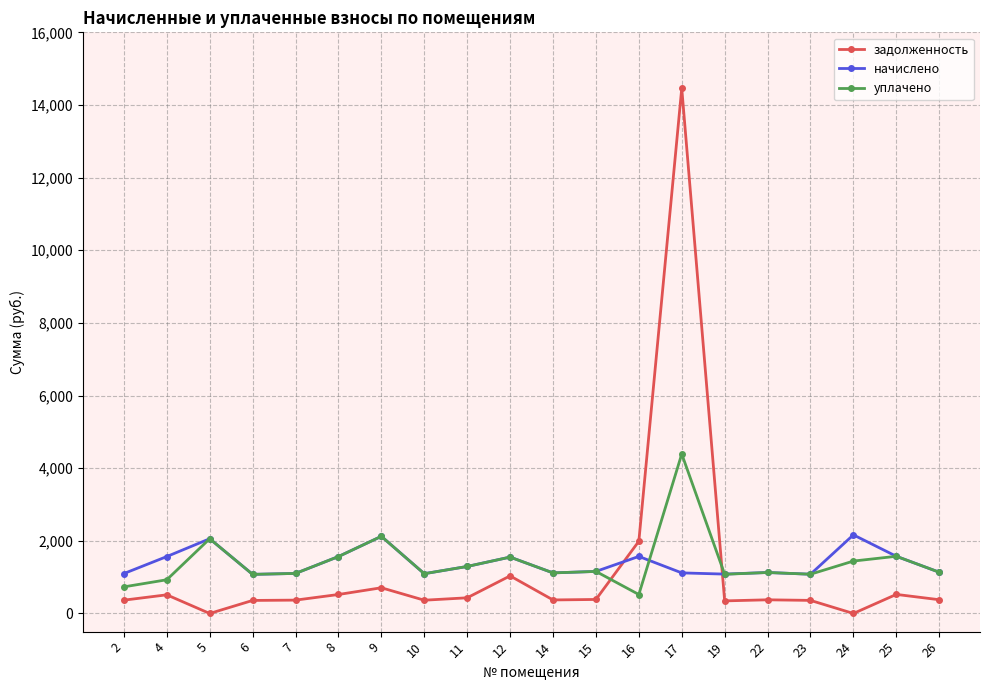

What is the total value across all series at 24?

3607.1